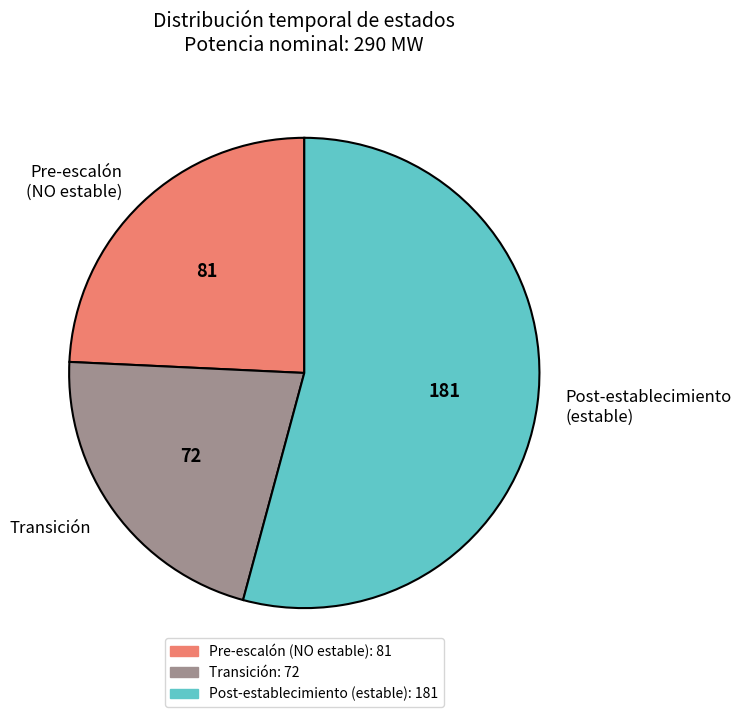

Which slice is the largest?

Post-establecimiento (estable)